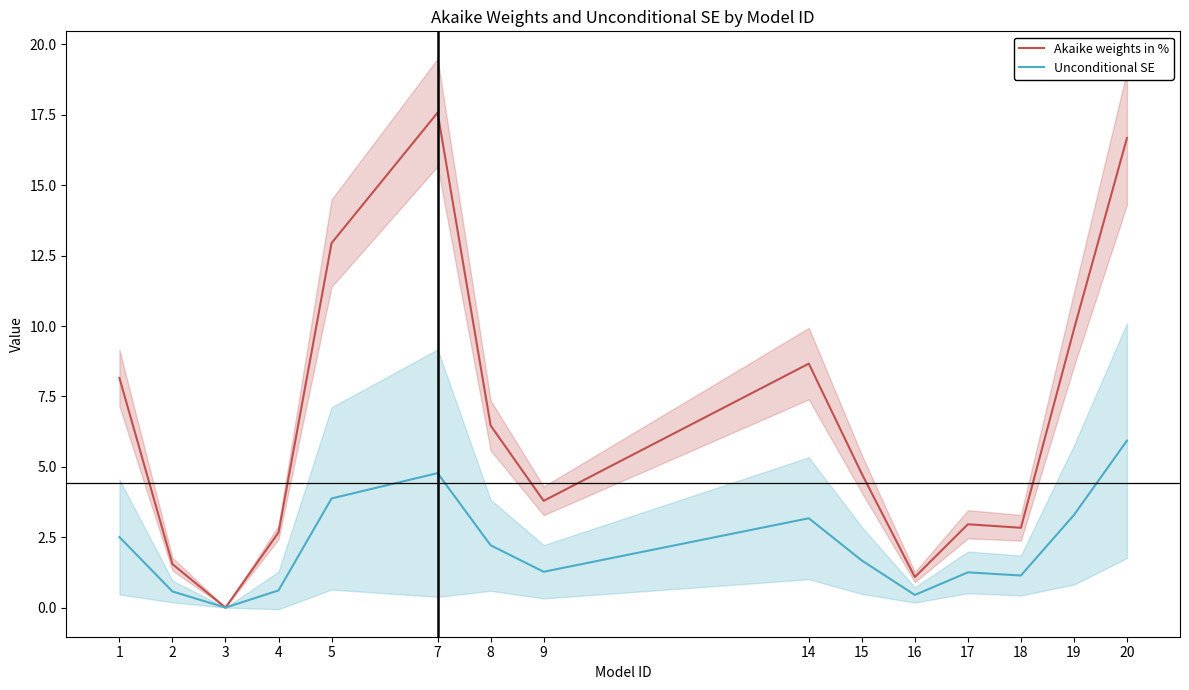

How many data points in Akaike weights in % are less than 4?

7